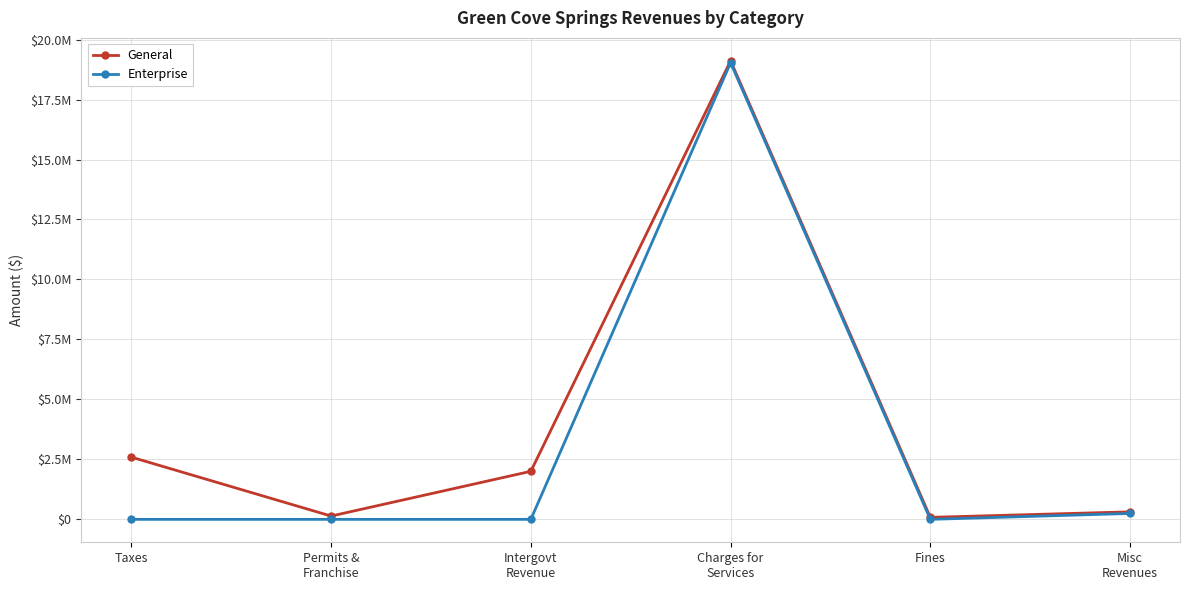

Read the Enterprise value at Charges for
Services.

19032452